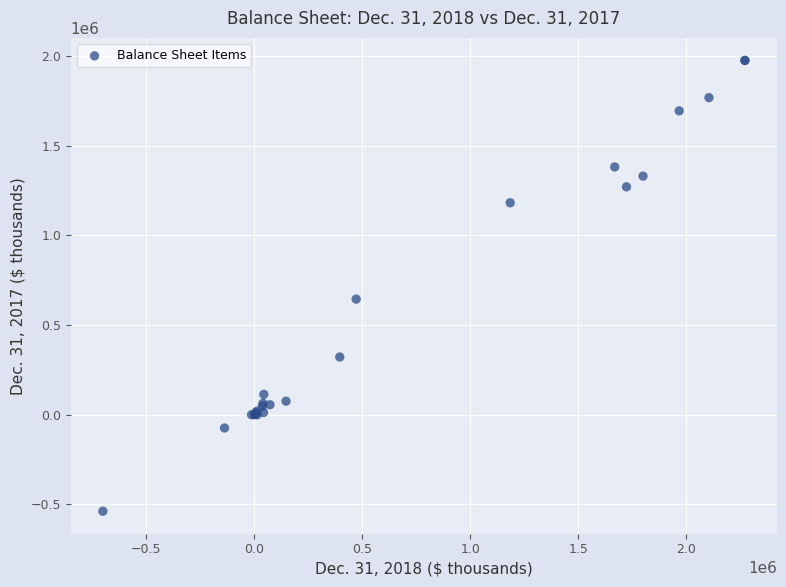

What Y value in the scatter plot is closest to 718645?

644602